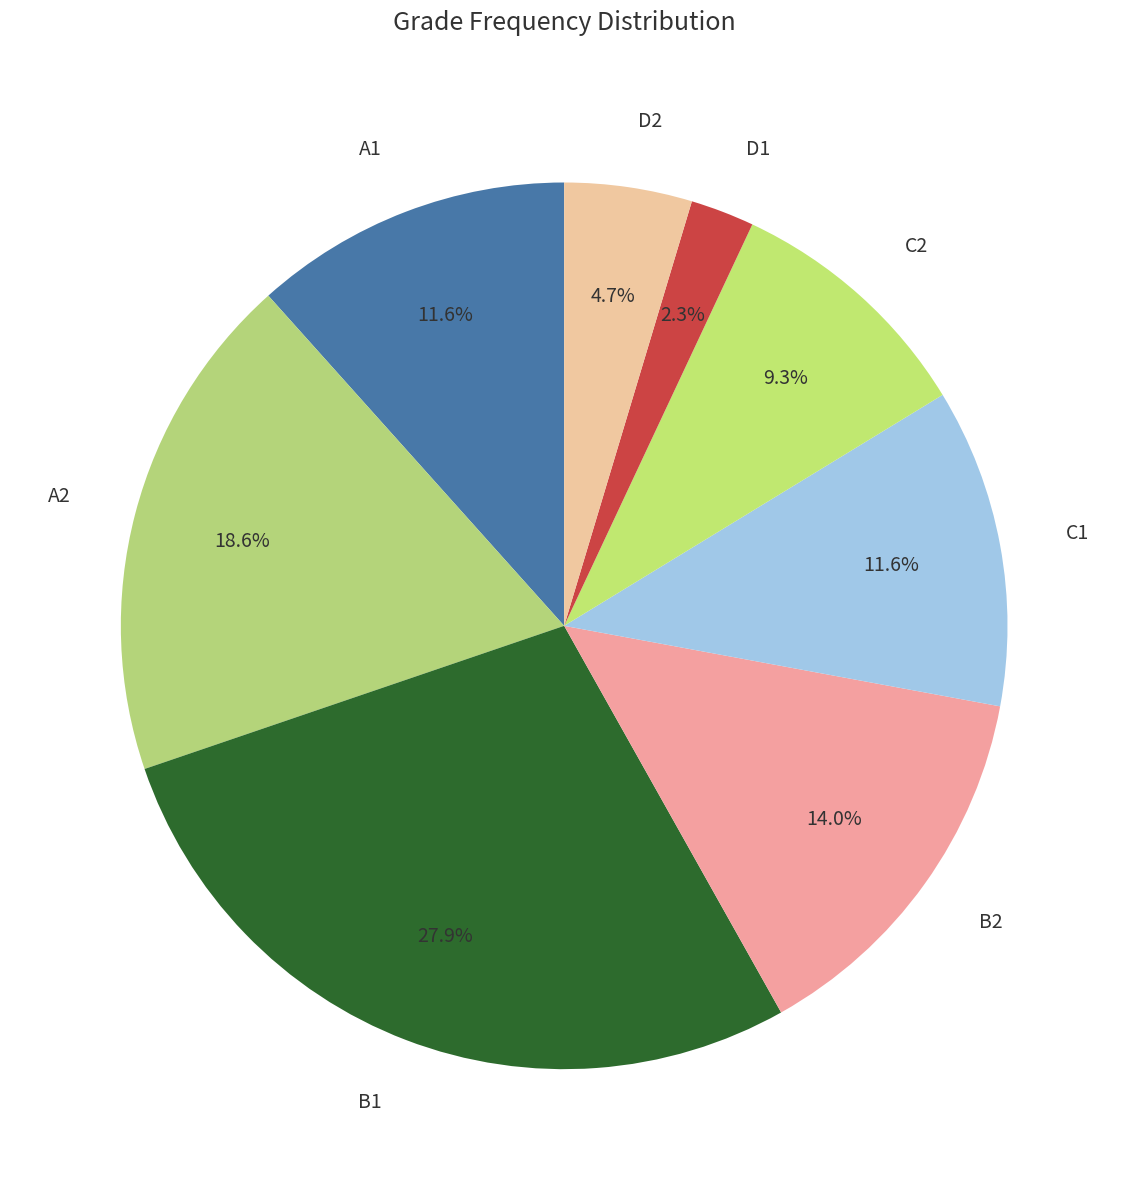

Which slice is the largest?

B1